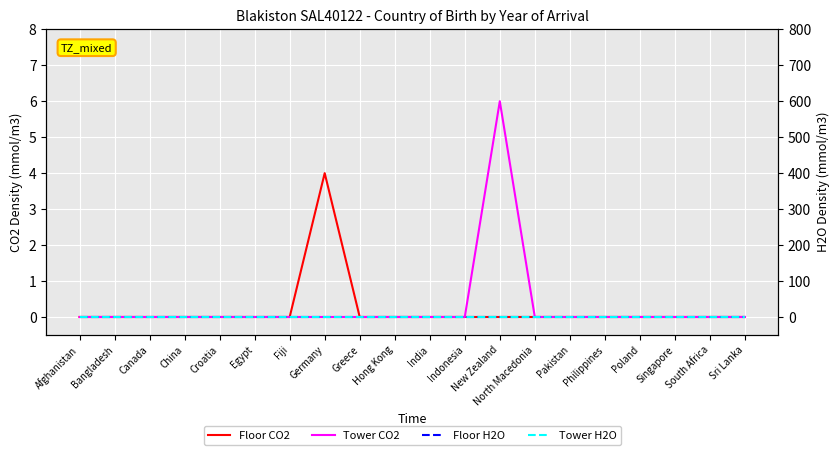

The Tower CO2 series shows 0 at Fiji. True or false?

True